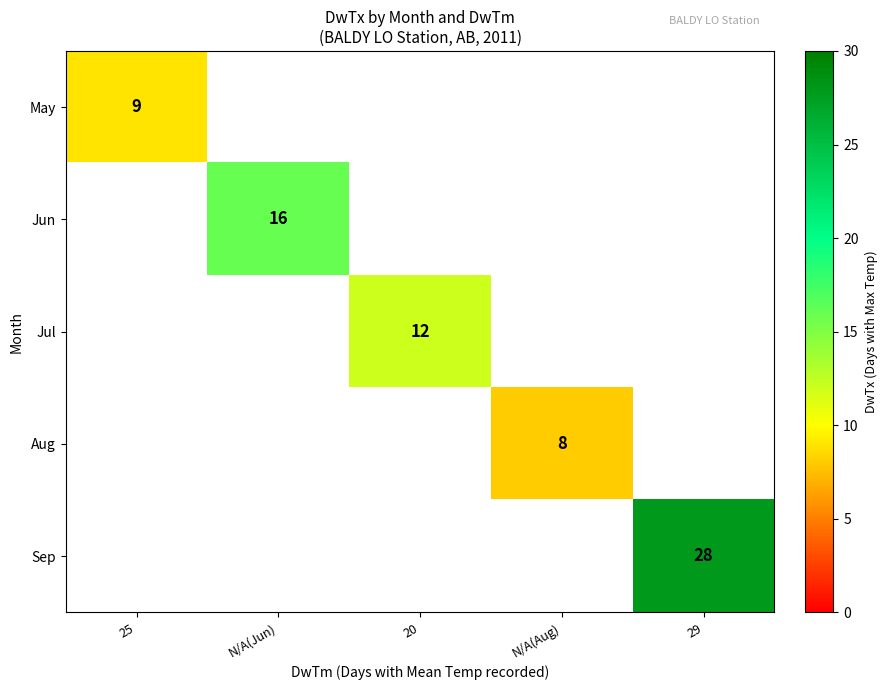

At how many categories does at least one series exceed 10?

3